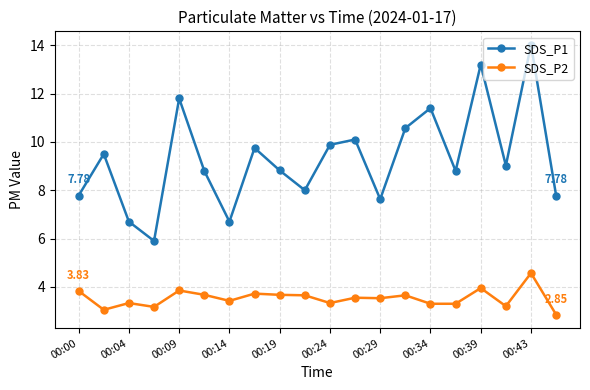

What is the difference between the maximum and minimum values in the SDS_P1 series?

8.1